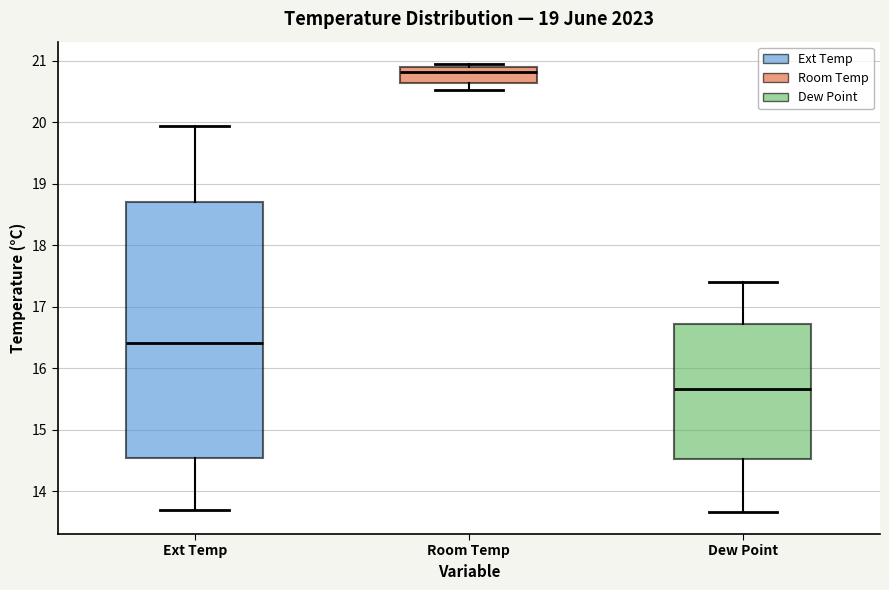

Reading left to right, read every box against the y-axis: the position of its median line, the range the box covers, and the ends of its whiskers. The values are not printed on the chart, so give them approximately, as read against the axis.

Ext Temp: median 16.4, box 14.5 to 18.7, whiskers 13.7 to 19.9
Room Temp: median 20.8, box 20.6 to 20.9, whiskers 20.5 to 21.0
Dew Point: median 15.7, box 14.5 to 16.7, whiskers 13.7 to 17.4